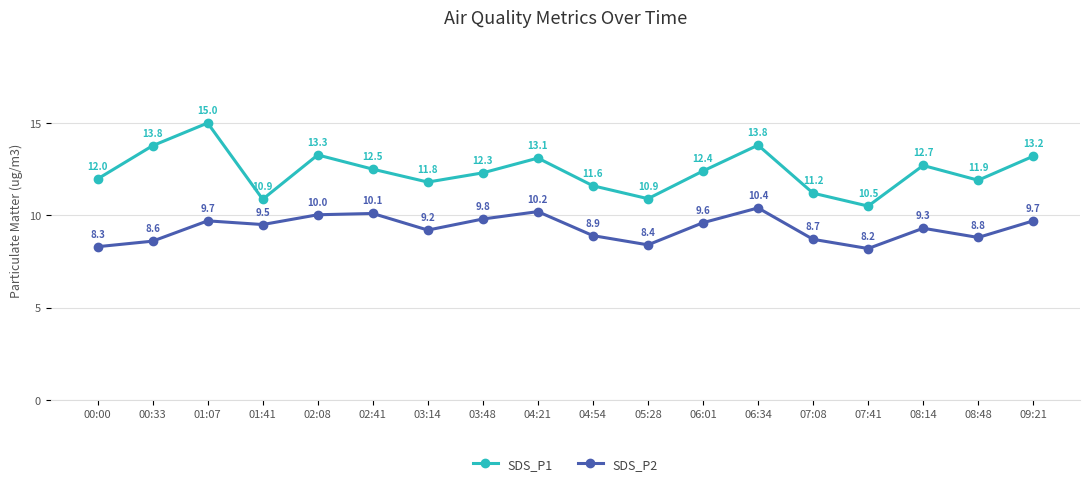

Reading left to right, what are all the values shown in this chart?

SDS_P1: 00:00=12.0	00:33=13.8	01:07=15.0	01:41=10.9	02:08=13.3	02:41=12.5	03:14=11.8	03:48=12.3	04:21=13.1	04:54=11.6	05:28=10.9	06:01=12.4	06:34=13.8	07:08=11.2	07:41=10.5	08:14=12.7	08:48=11.9	09:21=13.2
SDS_P2: 00:00=8.3	00:33=8.6	01:07=9.7	01:41=9.5	02:08=10.0	02:41=10.1	03:14=9.2	03:48=9.8	04:21=10.2	04:54=8.9	05:28=8.4	06:01=9.6	06:34=10.4	07:08=8.7	07:41=8.2	08:14=9.3	08:48=8.8	09:21=9.7